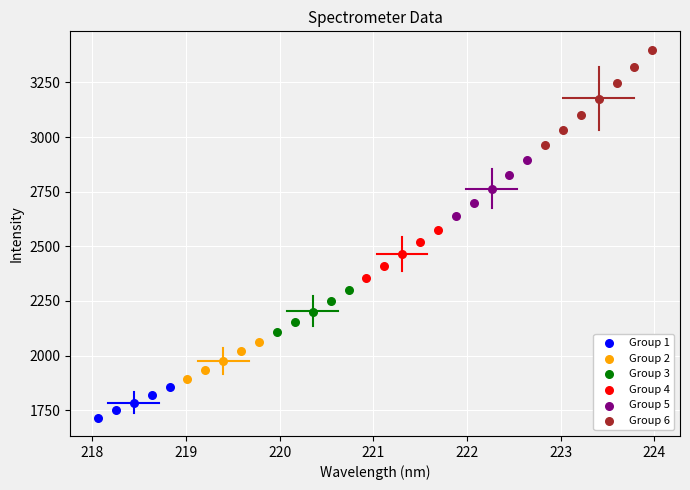

Which series has the largest Y range (max minus min)?

Group 6